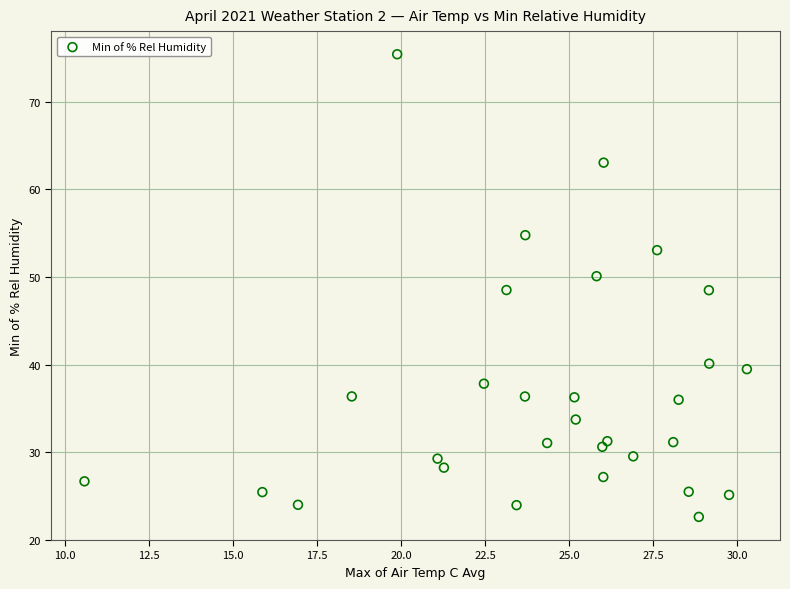

What is the range of X values (max minus min)?

19.7